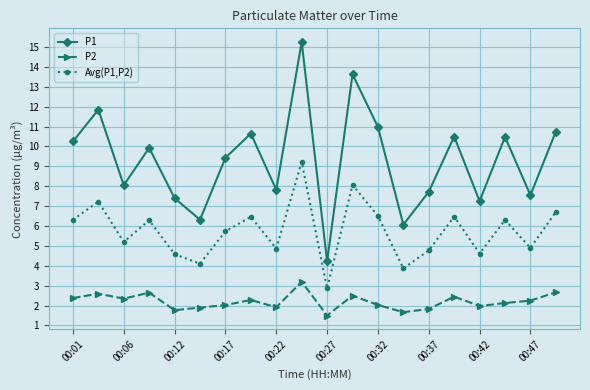

What is the highest value of the Avg(P1,P2) series?

9.2